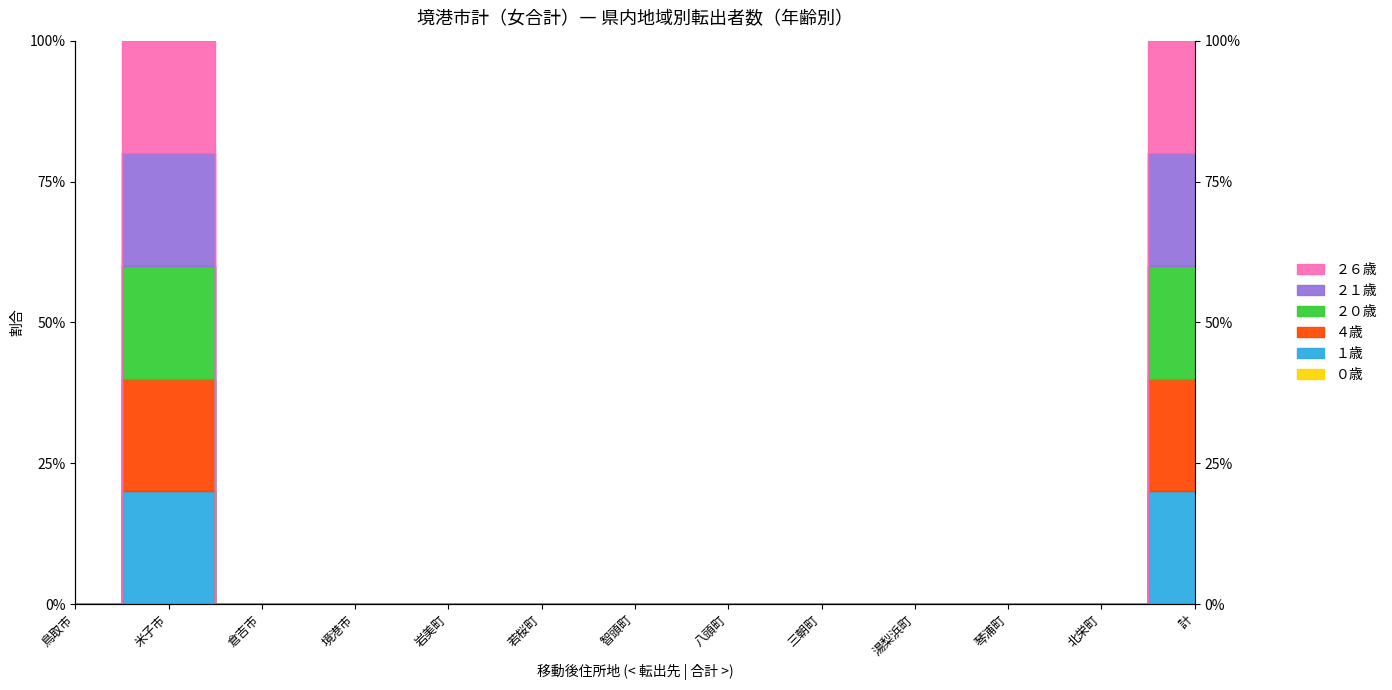

Which series has the widest spread of values?

２６歳